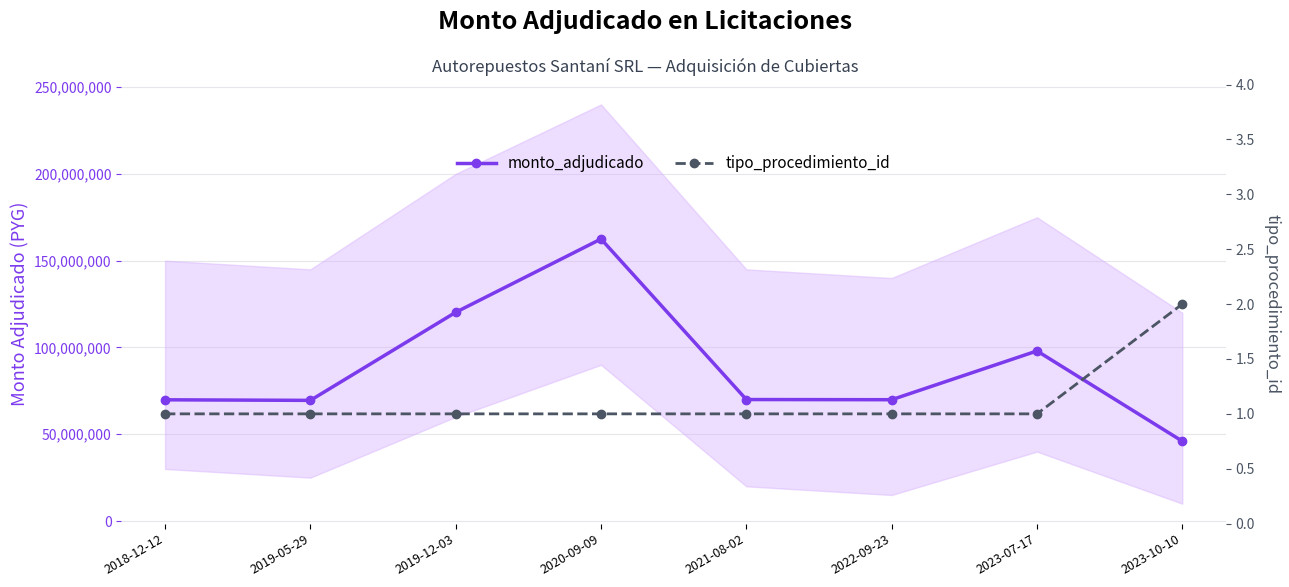

What is the average value of the tipo_procedimiento_id series?

1